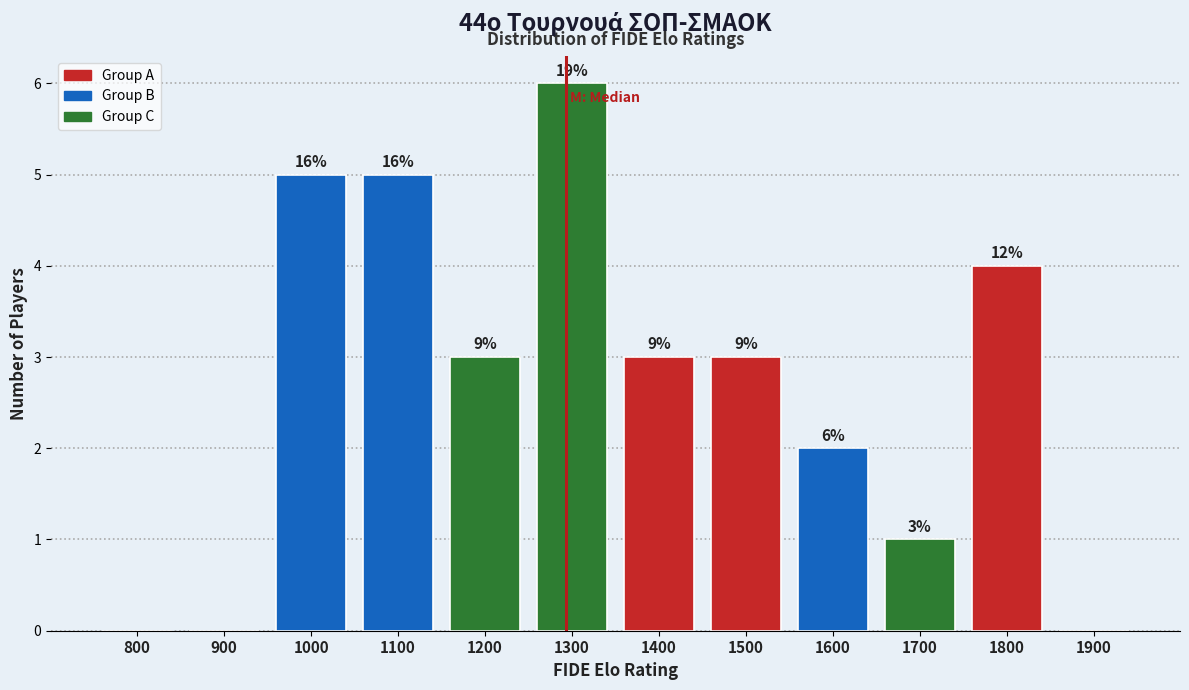

Are the bars horizontal?

No